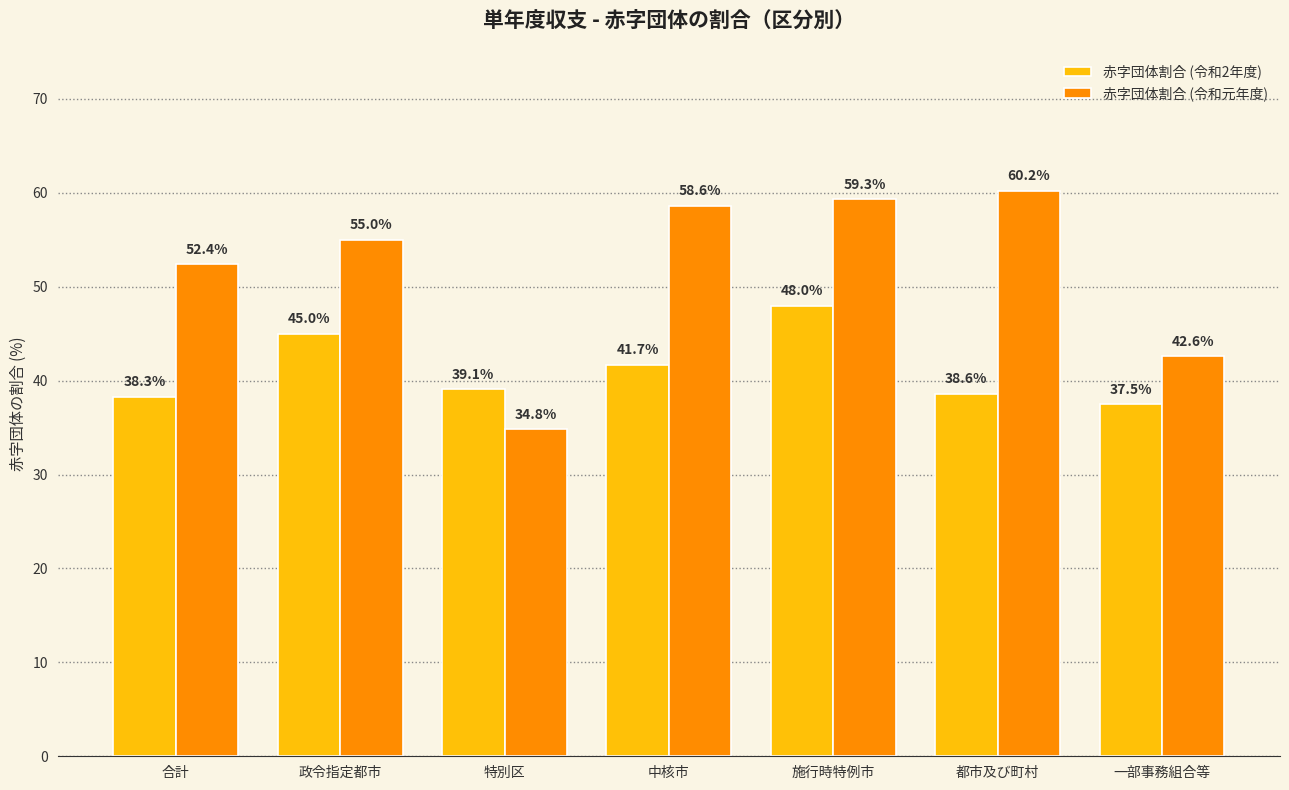

Reading left to right, what are all the values shown in this chart?

赤字団体割合 (令和2年度): 38.3	45.0	39.1	41.7	48.0	38.6	37.5
赤字団体割合 (令和元年度): 52.4	55.0	34.8	58.6	59.3	60.2	42.6